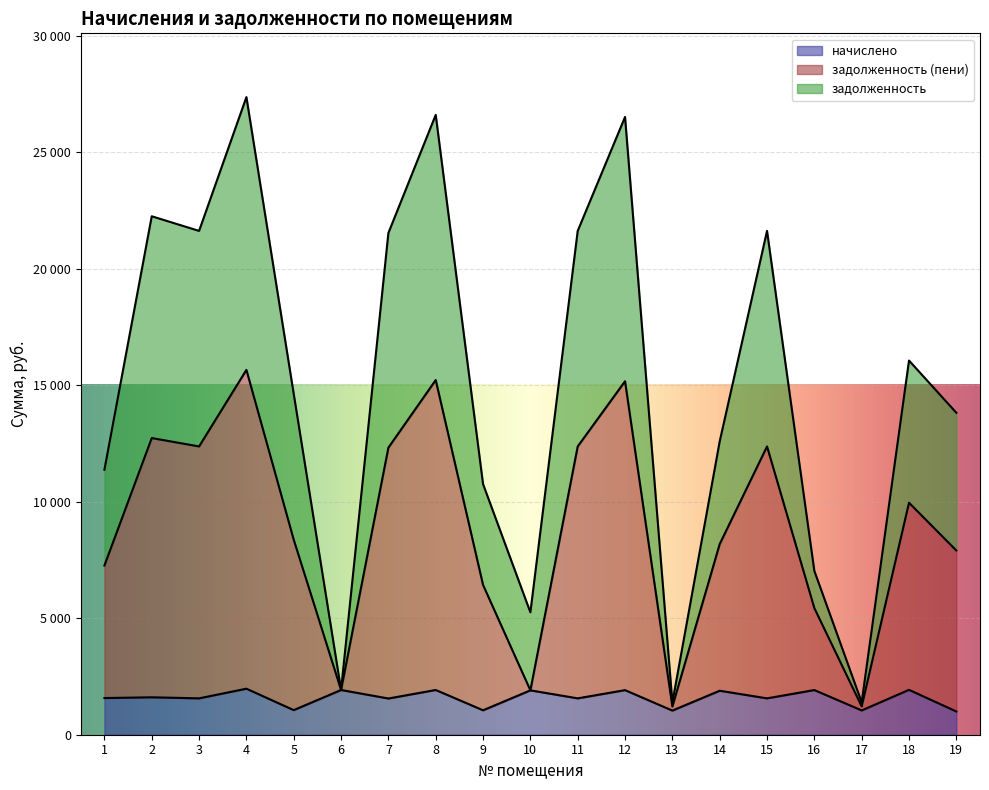

Where is задолженность (пени) nearest to the value 8437?

5